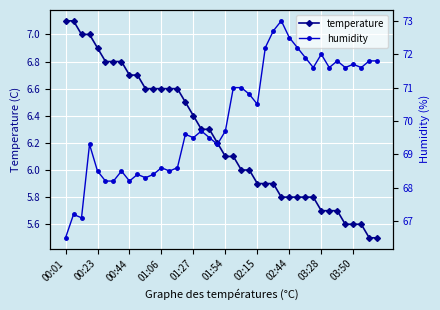

What is the sum of all temperature values?

249.4